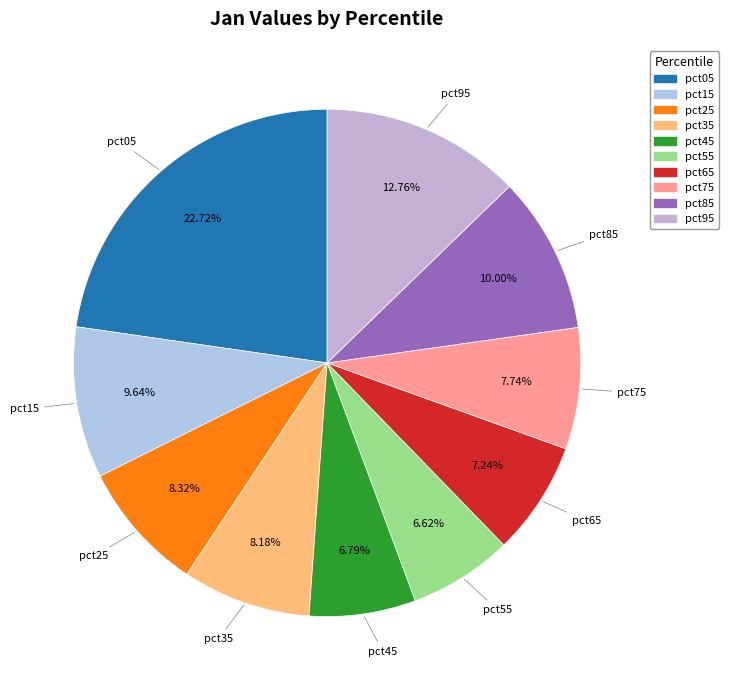

To the nearest percent, what percentage of the pie is pct85?

10%